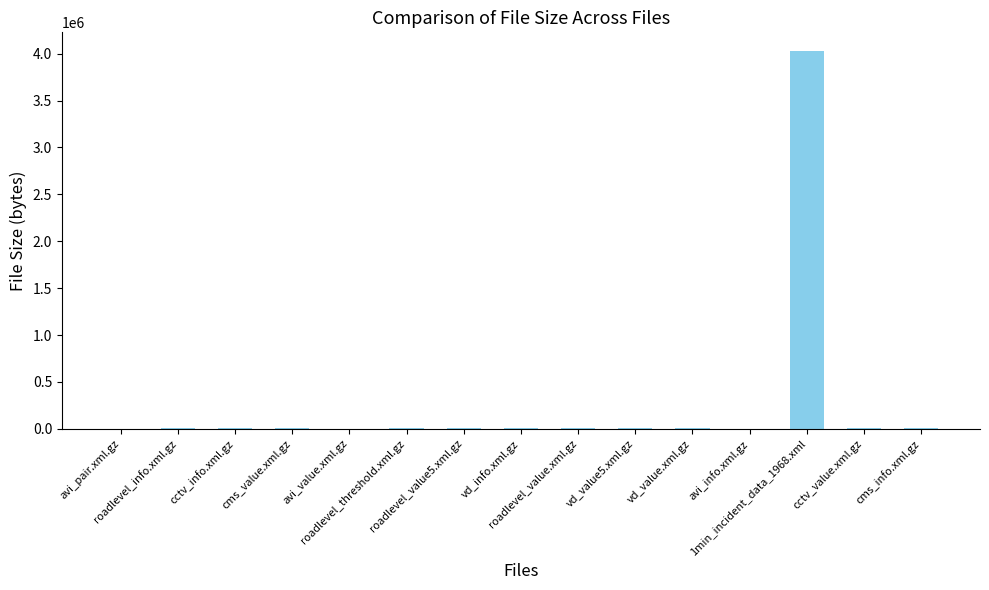

What is the sum of all values?

4086512